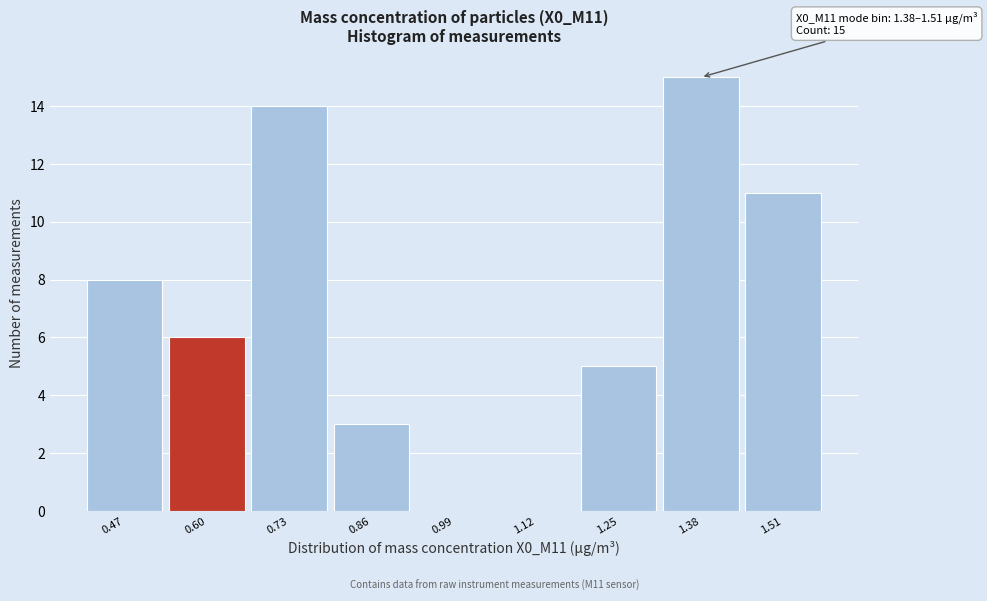

Reading left to right, transcribe all the data shown in this chart.

0.47=8	0.60=6	0.73=14	0.86=3	0.99=0	1.12=0	1.25=5	1.38=15	1.51=11